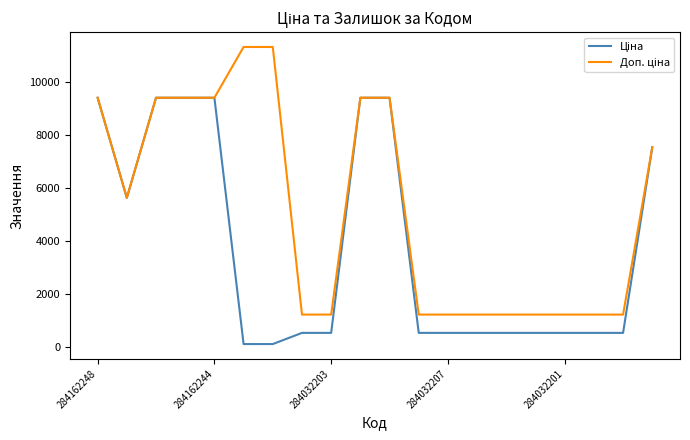

What is the maximum value shown in the chart?

11334.0